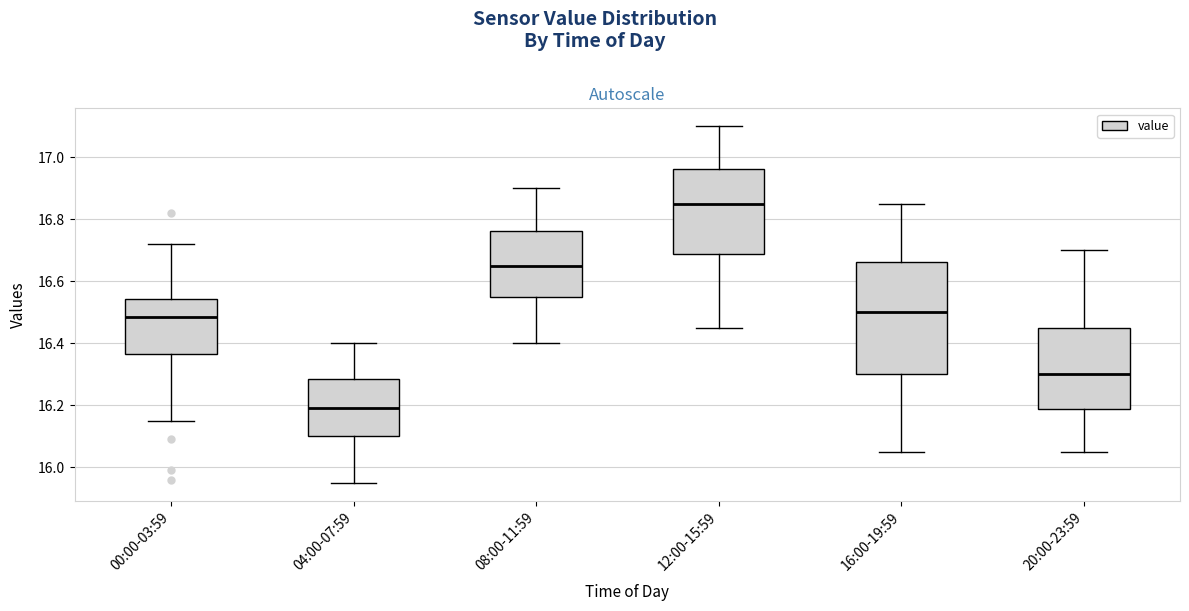

Reading left to right, transcribe this box plot: for each box, give where its median line is, the range the box spans, and where its two whiskers end, as read against the y-axis. The values are not printed on the chart, so give them approximately, as read against the axis.

00:00-03:59: median 16.48, box 16.36 to 16.54, whiskers 16.16 to 16.72
04:00-07:59: median 16.20, box 16.10 to 16.28, whiskers 15.96 to 16.40
08:00-11:59: median 16.66, box 16.56 to 16.76, whiskers 16.40 to 16.90
12:00-15:59: median 16.86, box 16.68 to 16.96, whiskers 16.46 to 17.10
16:00-19:59: median 16.50, box 16.30 to 16.66, whiskers 16.06 to 16.86
20:00-23:59: median 16.30, box 16.18 to 16.46, whiskers 16.06 to 16.70